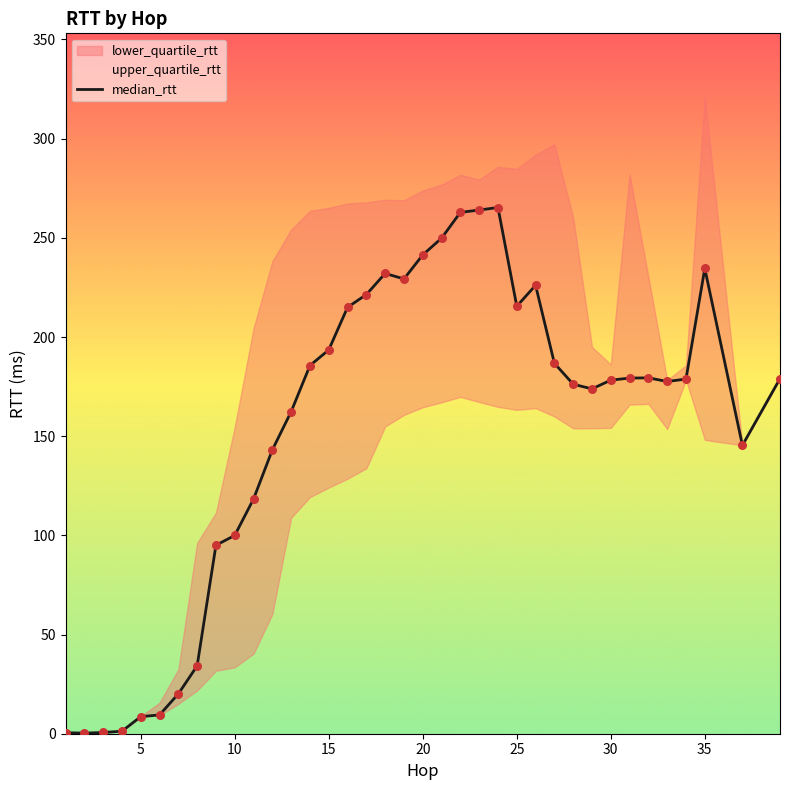

Which series has the widest spread of Y values?

upper_quartile_rtt